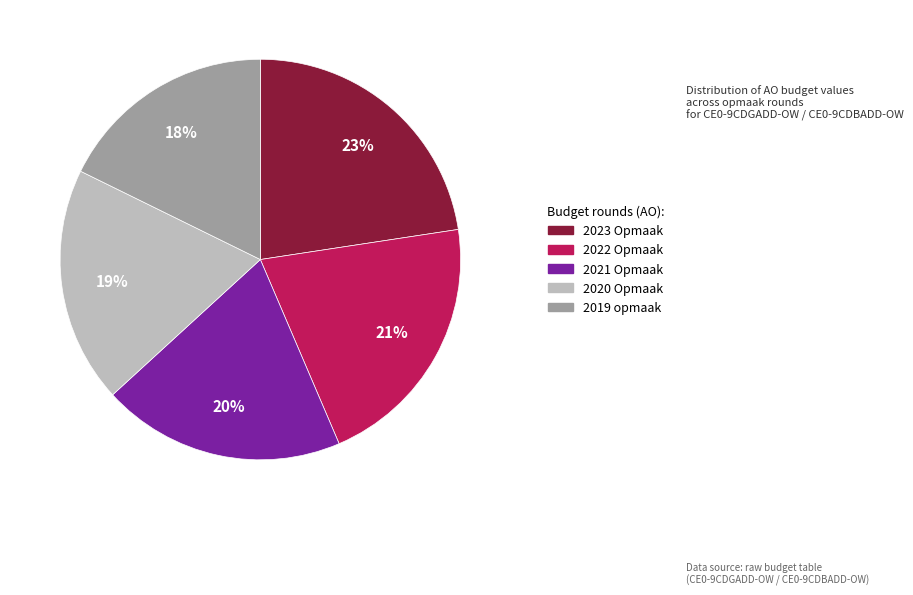

To the nearest percent, what is the difference between the 2021 Opmaak and 2019 opmaak slice percentages?

2%